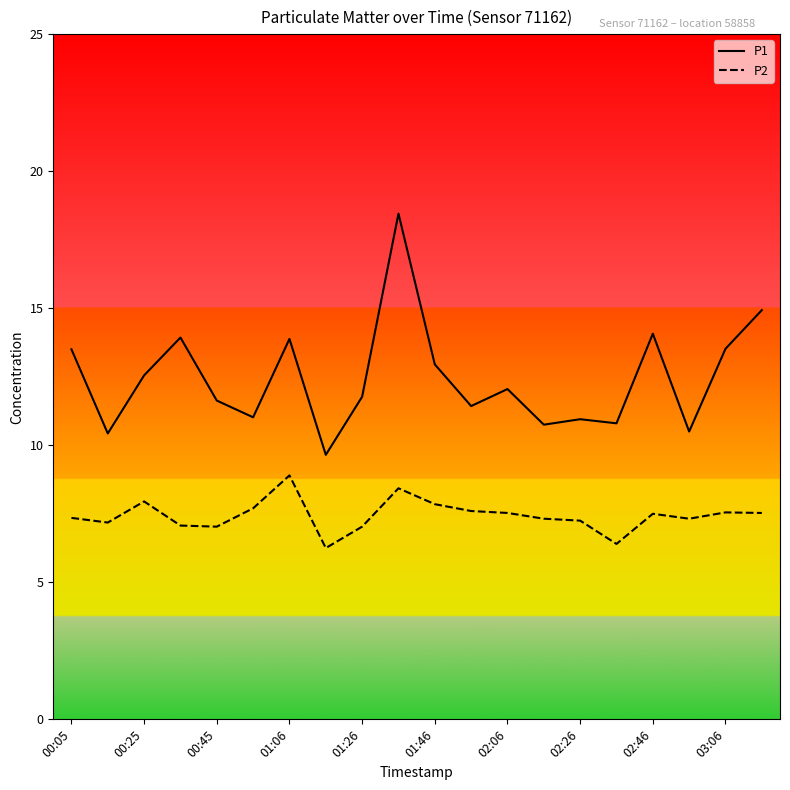

Which series has the widest spread of values?

P1